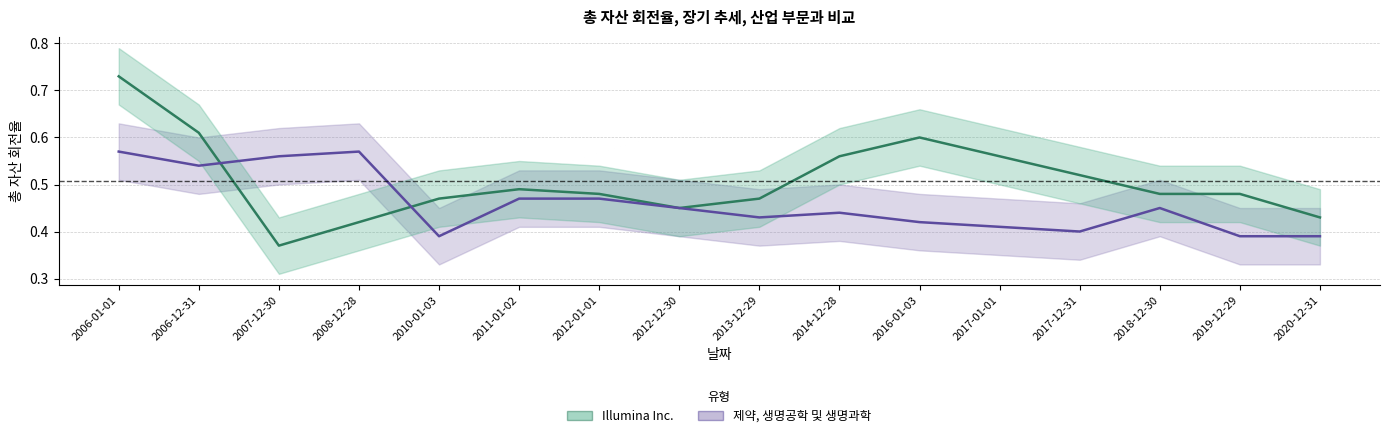

Which label corresponds to the smallest value in the chart?

2007-12-30